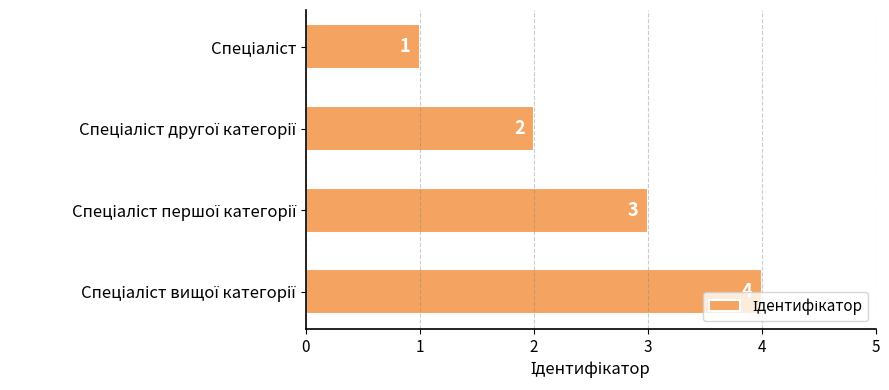

What is the value of the 4th bar from the top?

4